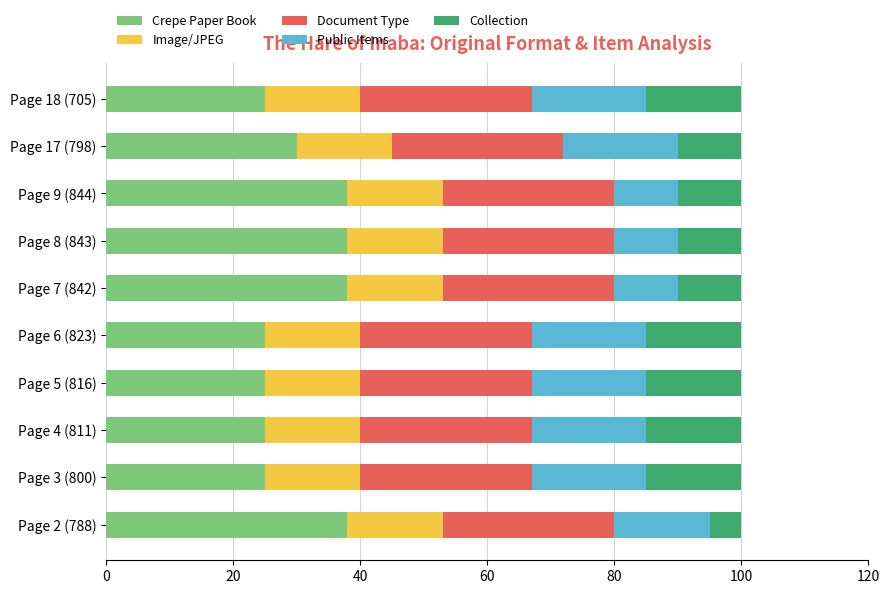

What is the difference between the second highest and second lowest values in the Crepe Paper Book series?

13